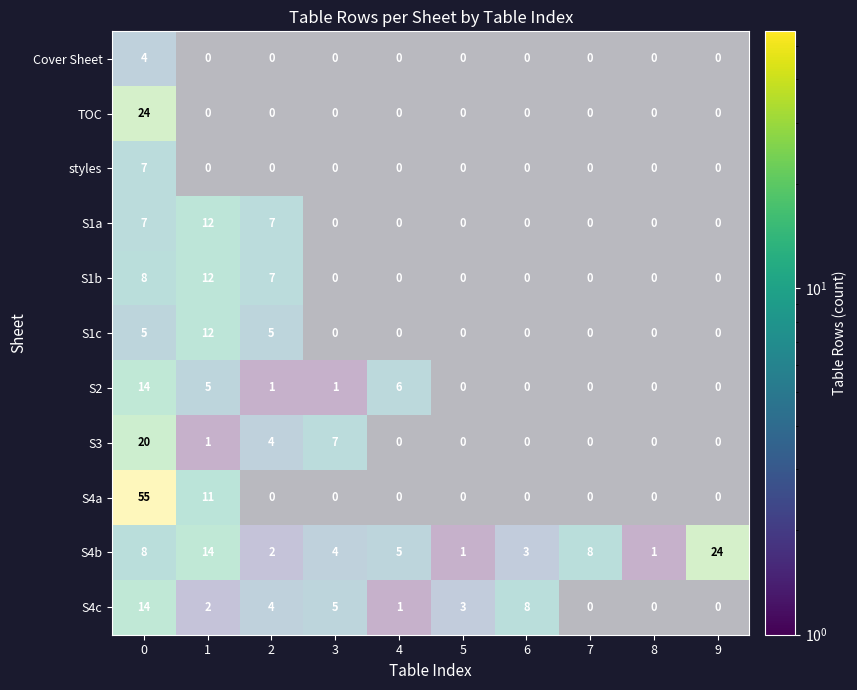

The S4a.Asset Allocations series shows 0 at 4. True or false?

True